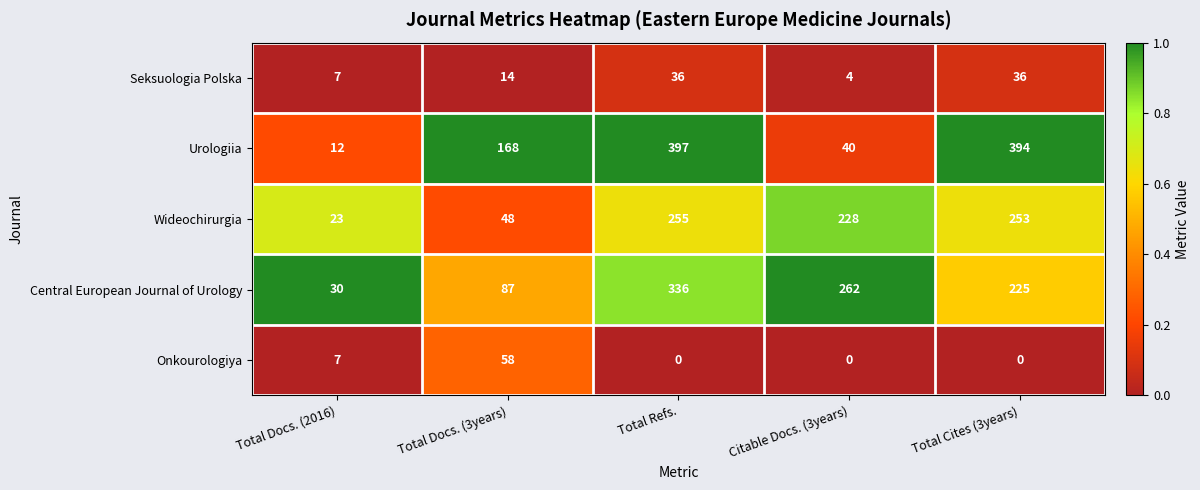

At which category is the sum across all series the highest?

Total Refs.